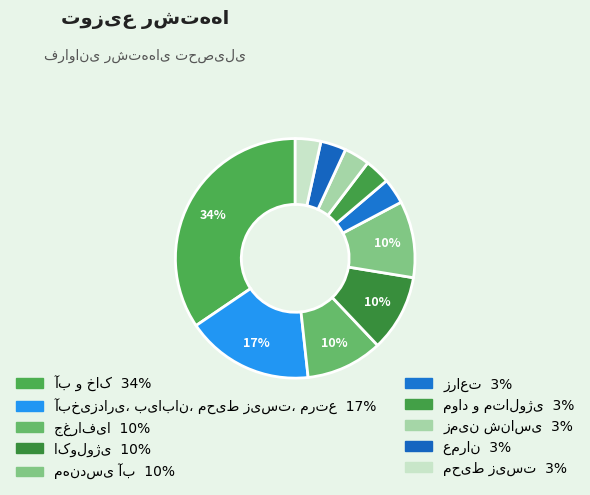

What percentage is the مواد و متالوژی slice, to the nearest percent?

3%